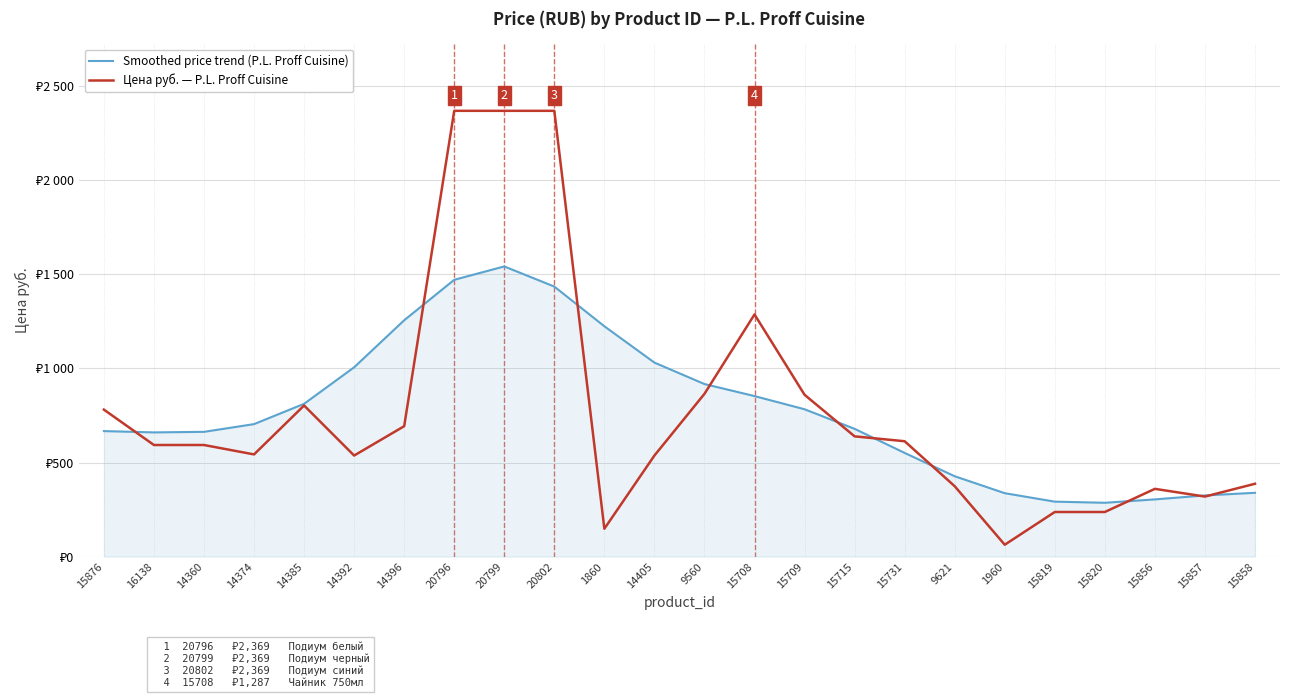

Does the chart have visible grid lines?

Yes